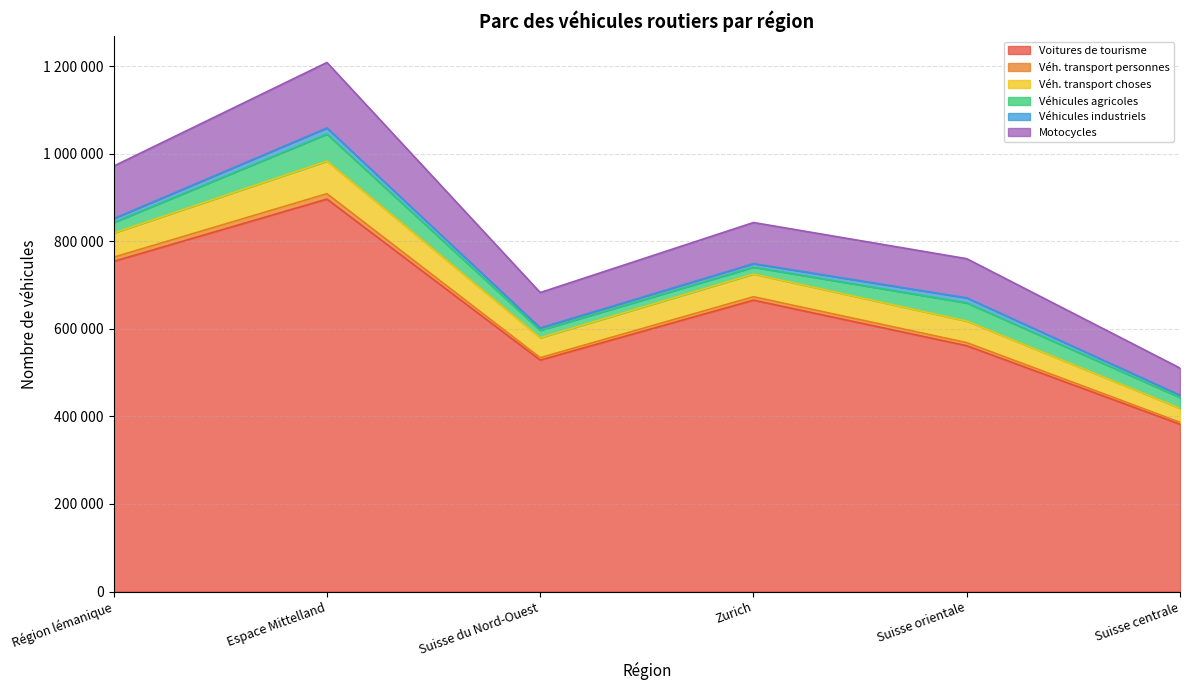

The Véh. transport choses series shows 237822 at Suisse du Nord-Ouest. True or false?

False